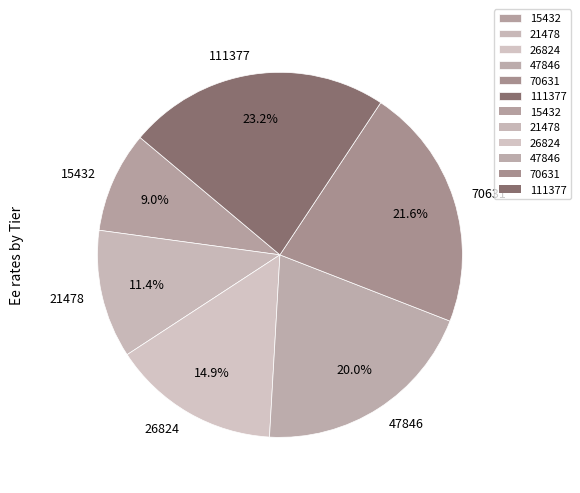

What is the smallest slice in the pie chart?

15432